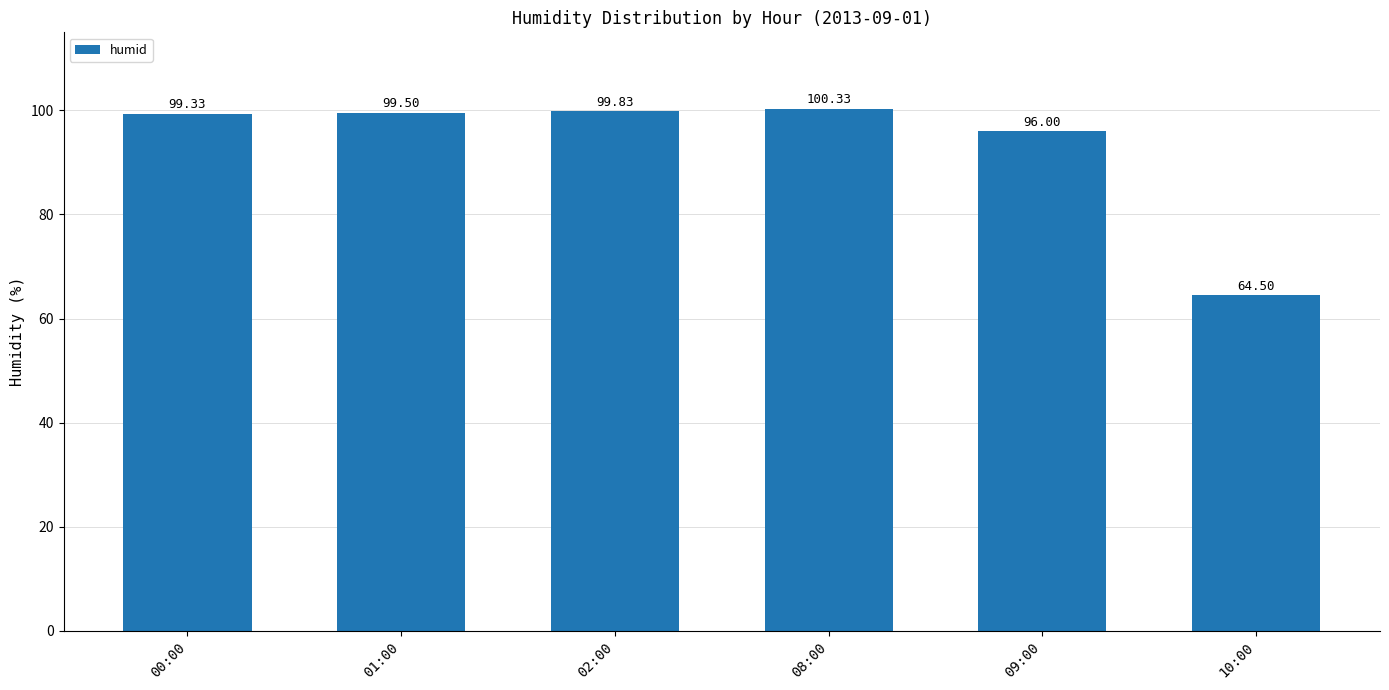

Are the bars grouped side by side (vs. stacked)?

No